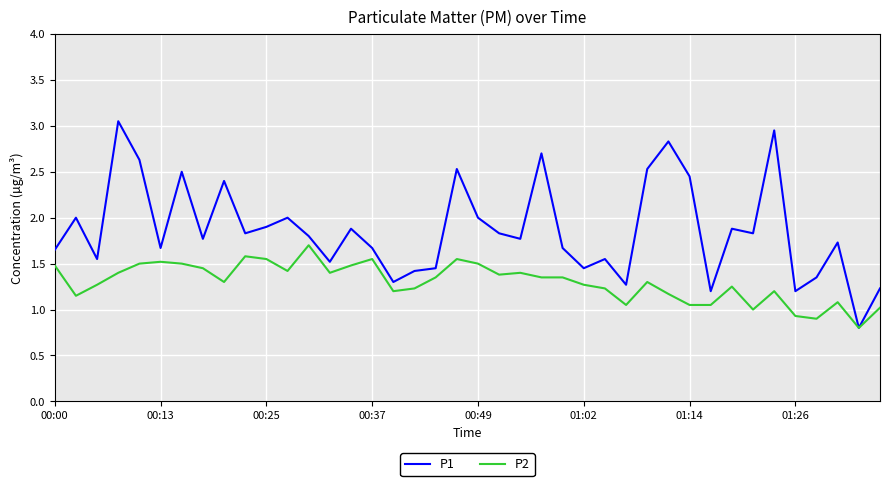

What is the difference between the maximum and minimum values in the P2 series?

0.9